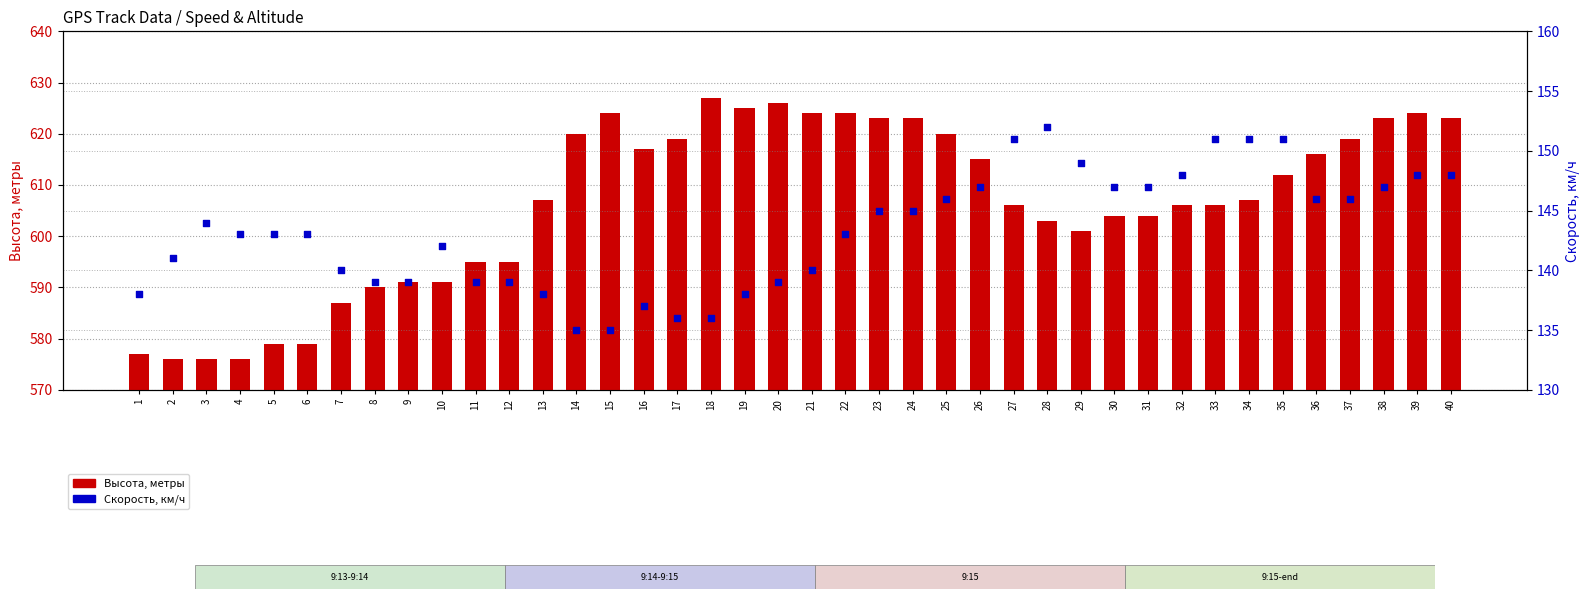

Is the value of Скорость, км/ч at 40 greater than the value of Высота, метры at 3?

No